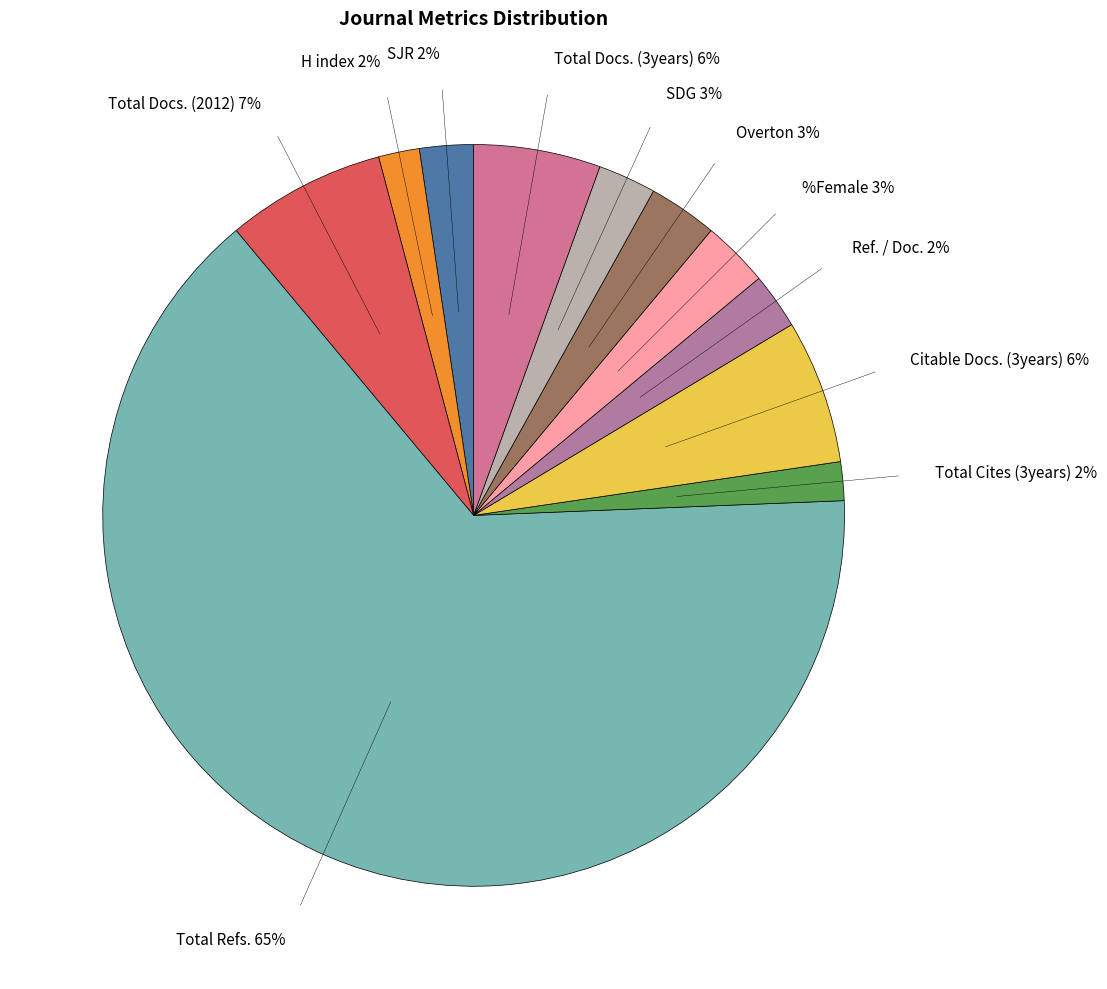

To the nearest percent, what is the difference between the largest and smallest slice percentages?

63%